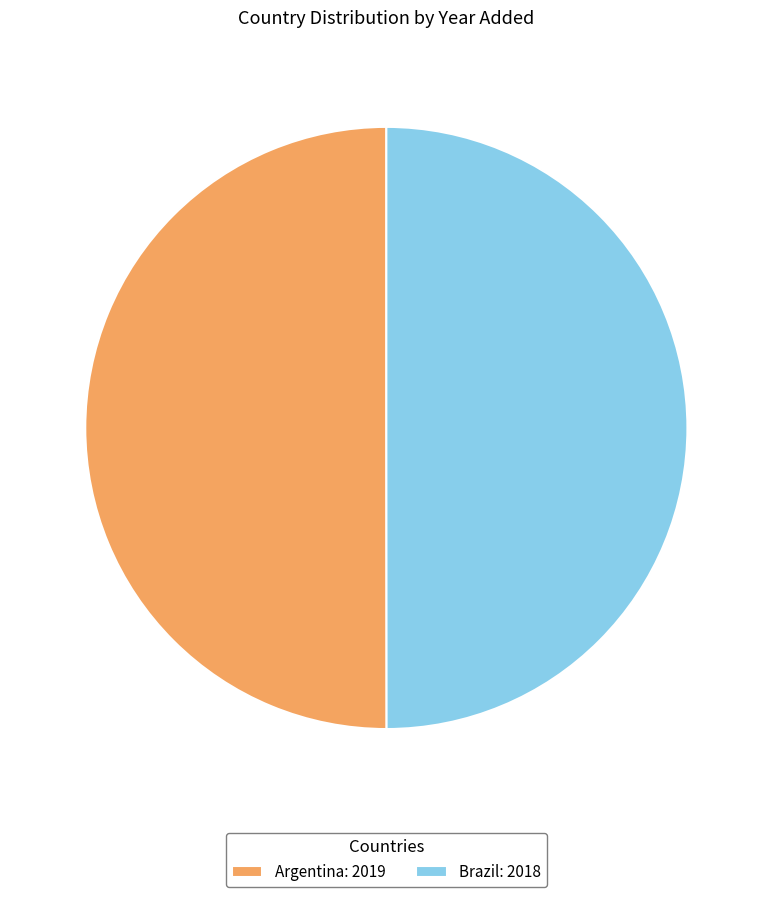

Approximately how many times larger is the value at Brazil: 2018 compared to Argentina: 2019?

1.0